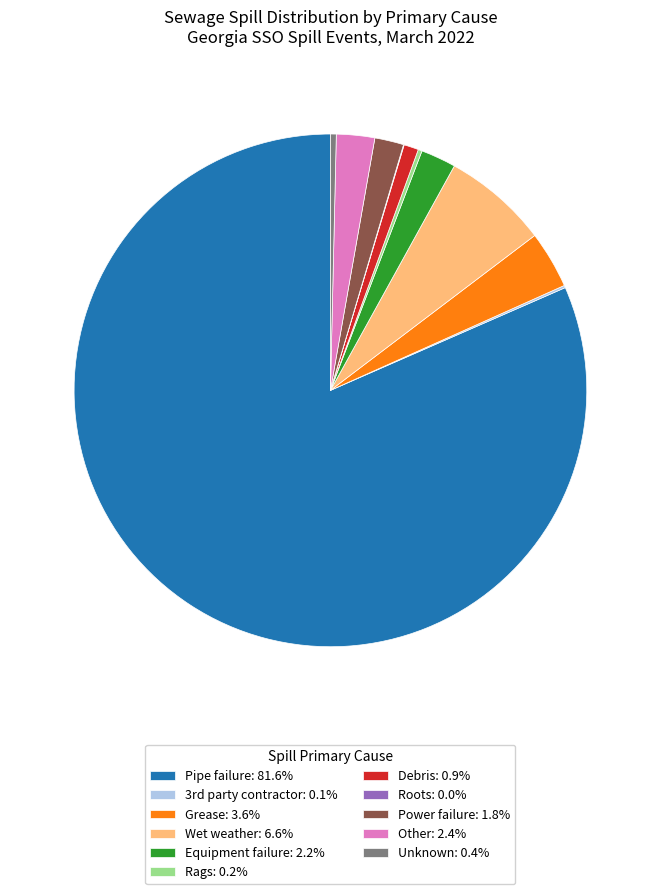

Is there a majority slice in this chart?

Yes